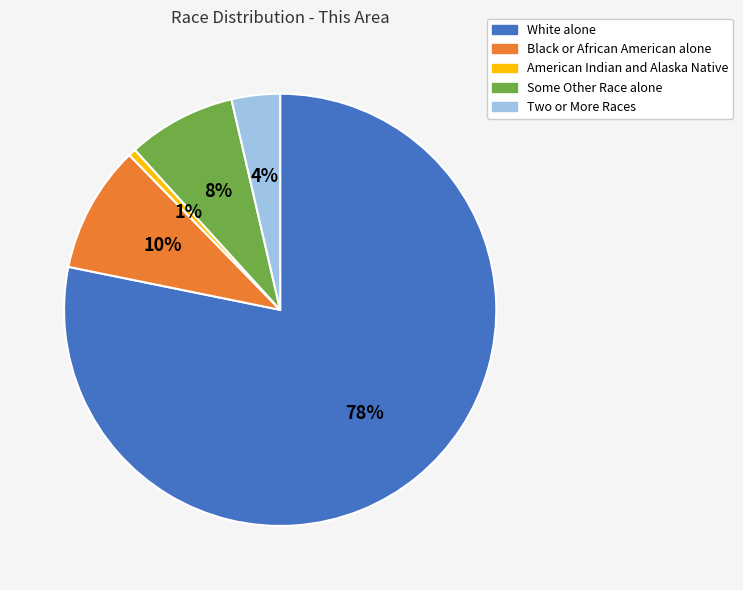

Do American Indian and Alaska Native and Some Other Race alone together represent more than half of the pie?

No